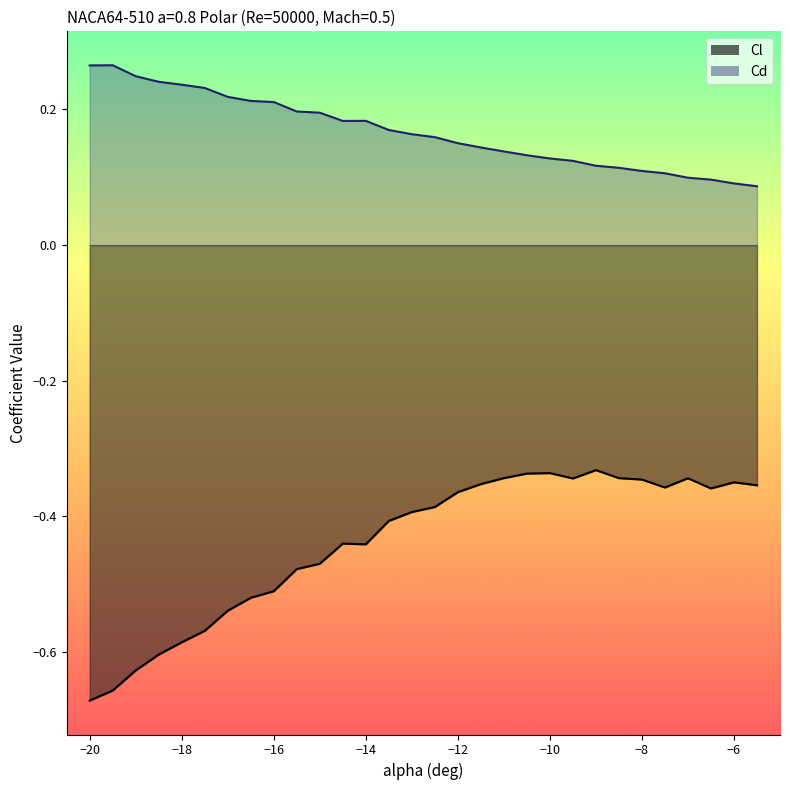

Between -12.5 and -11.5, which is larger?

-11.5